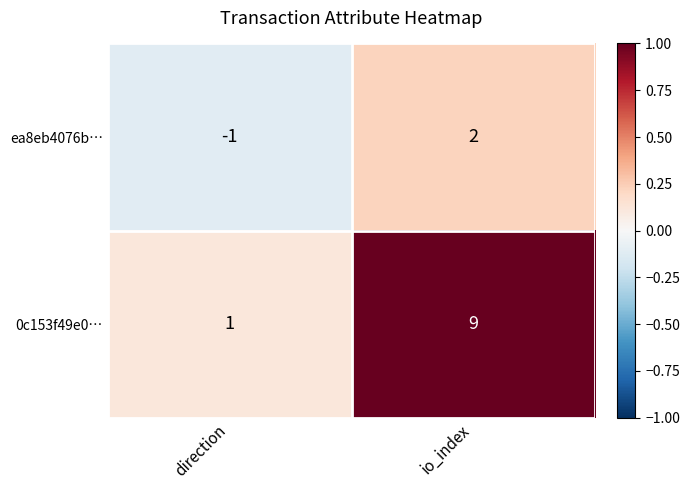

True or false: ea8eb4076b… has a value of 2 at io_index.

True